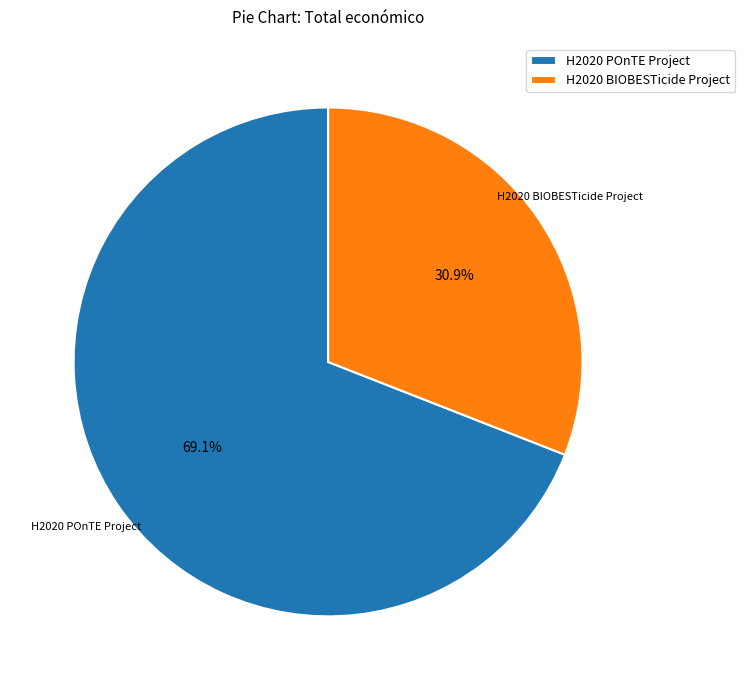

Is there any slice that represents more than half of the pie?

Yes